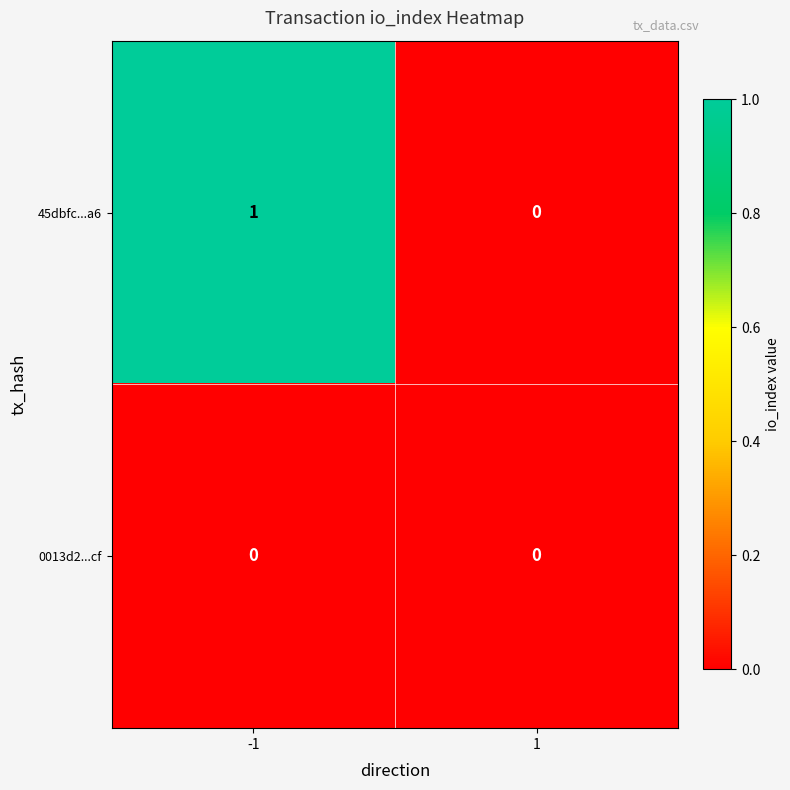

Is the value of 45dbfc...a6 at -1 greater than the value of 0013d2...cf at -1?

Yes